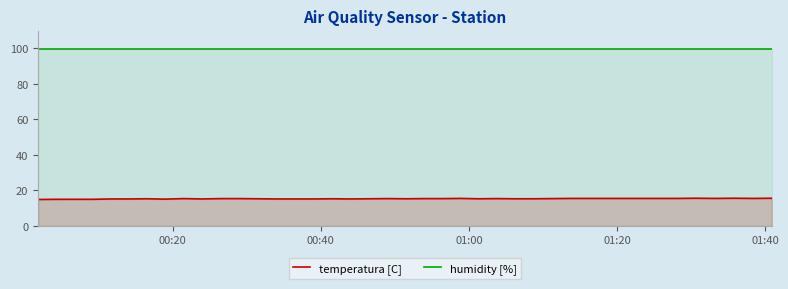

List the series in order of their peak value, lowest first.

temperatura [C], humidity [%]